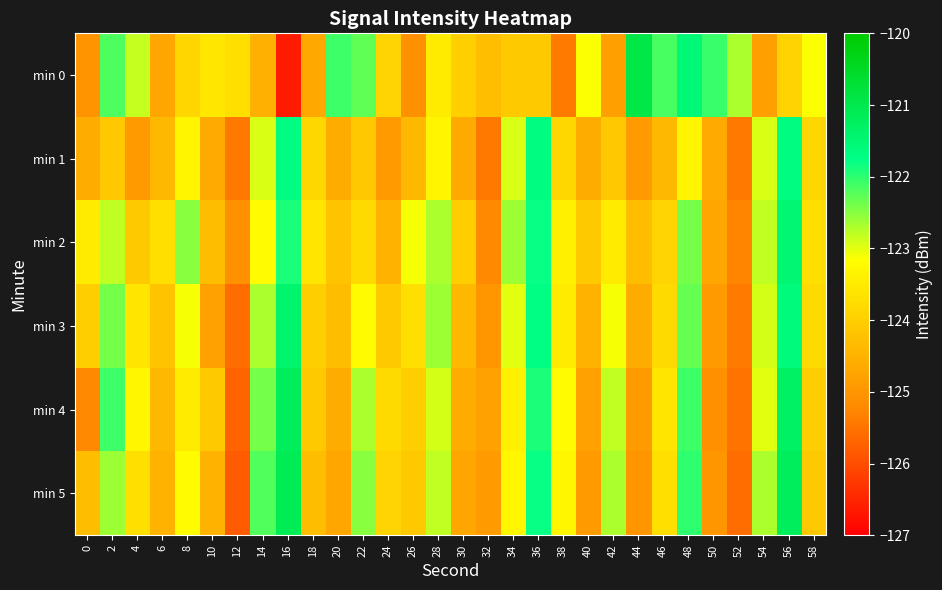

Which series has the widest spread of values?

min 0